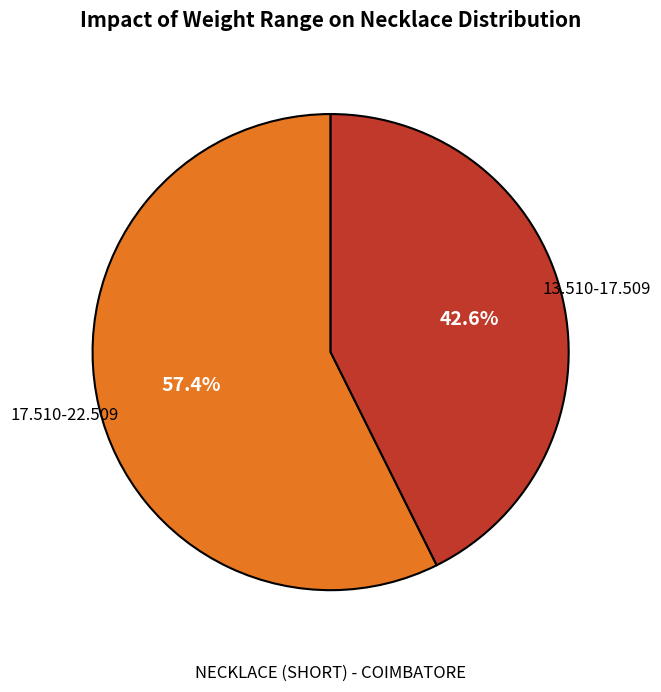

To the nearest percent, what is the difference between the largest and smallest slice percentages?

15%